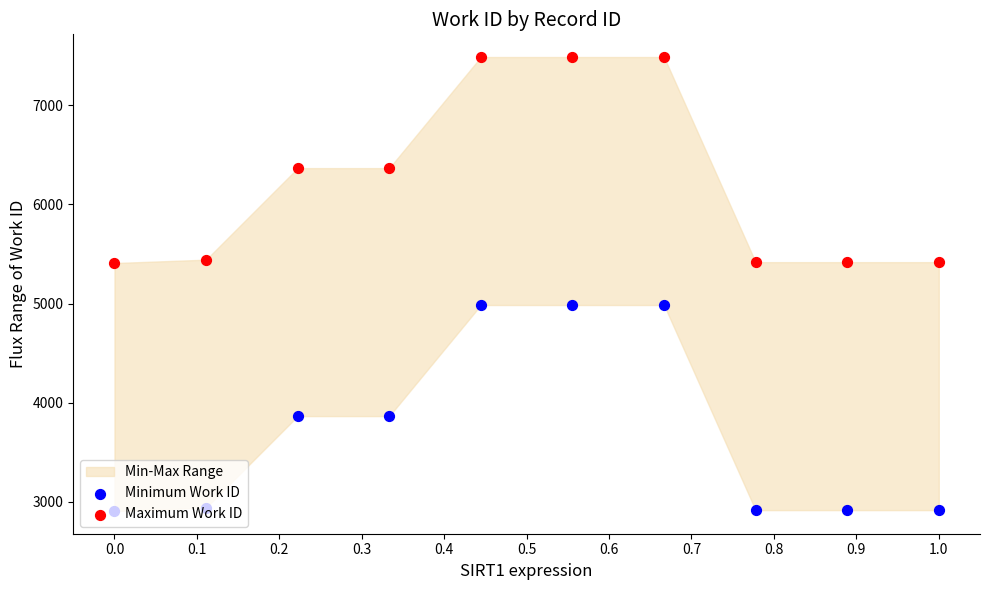

Which series contains the highest Y value?

Maximum Work ID